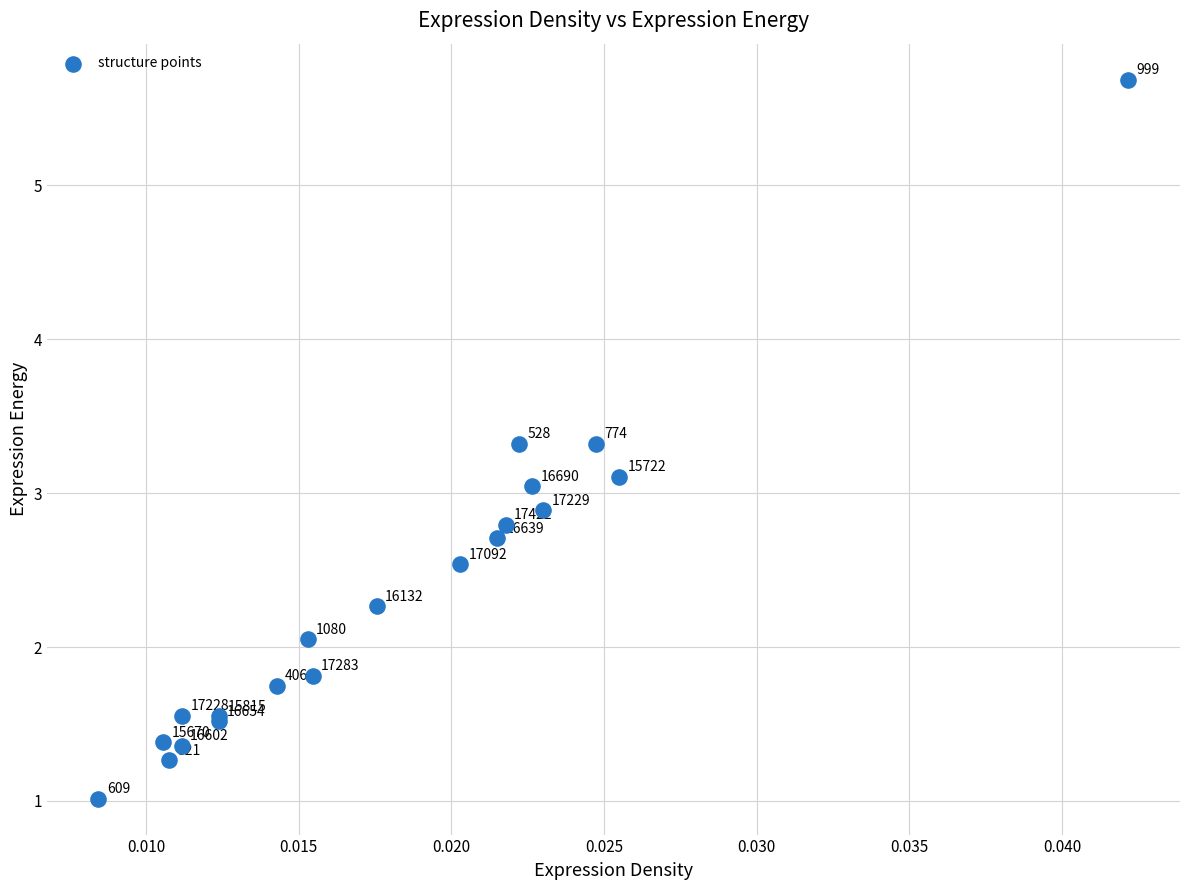

What Y value in the scatter plot is closest to 3?

3.0